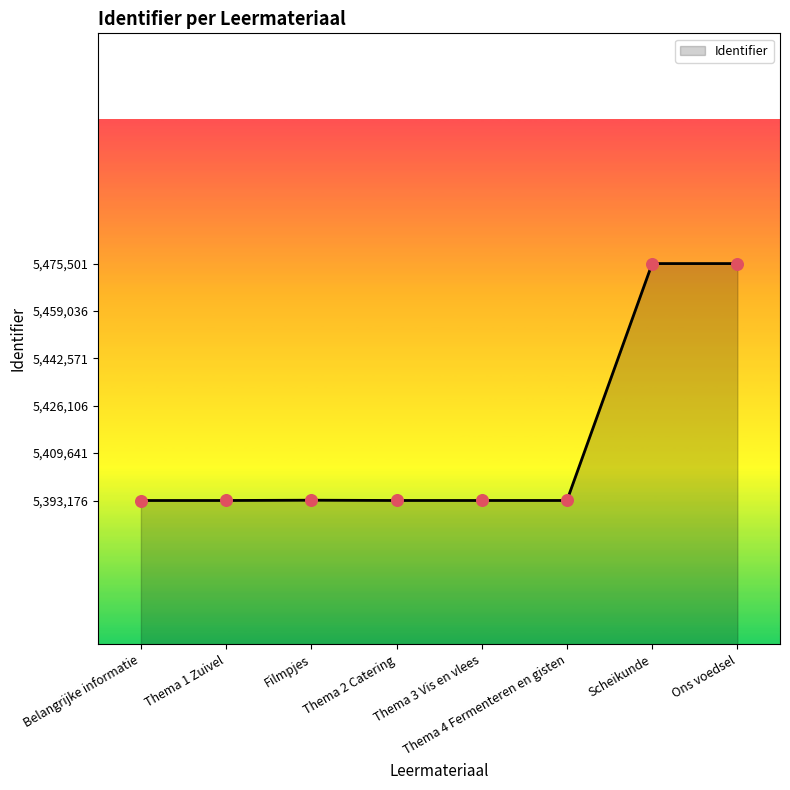

What is the change in value from Thema 2 Catering to Ons voedsel?

+82320